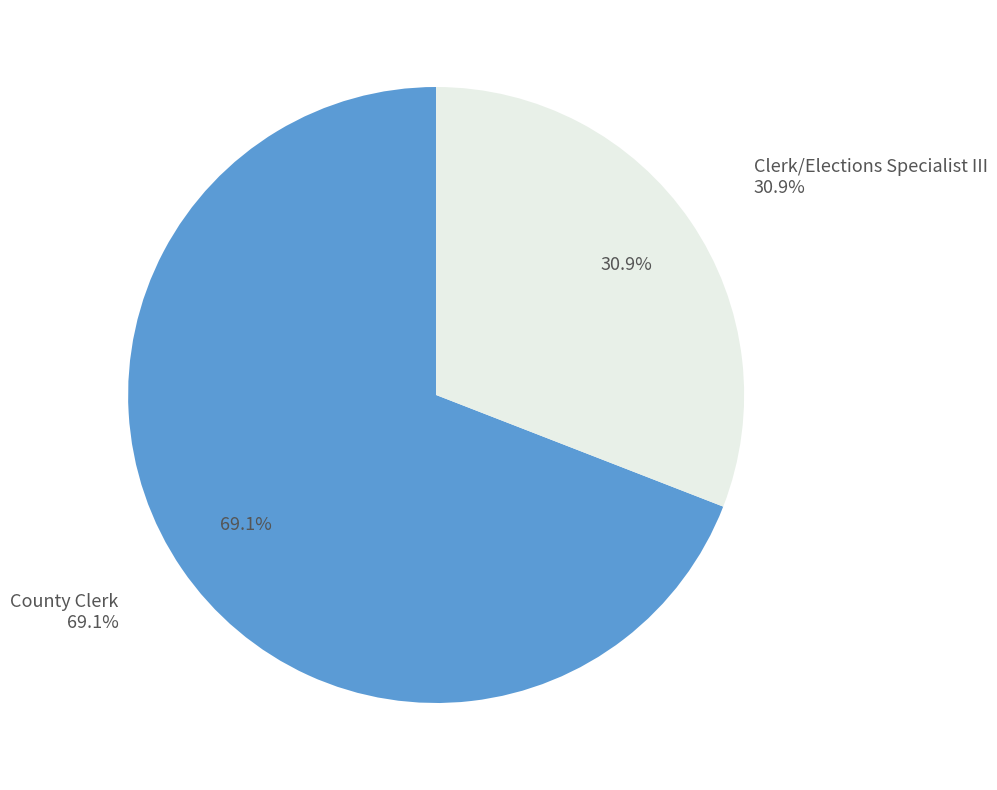

Does any single category account for the majority?

Yes